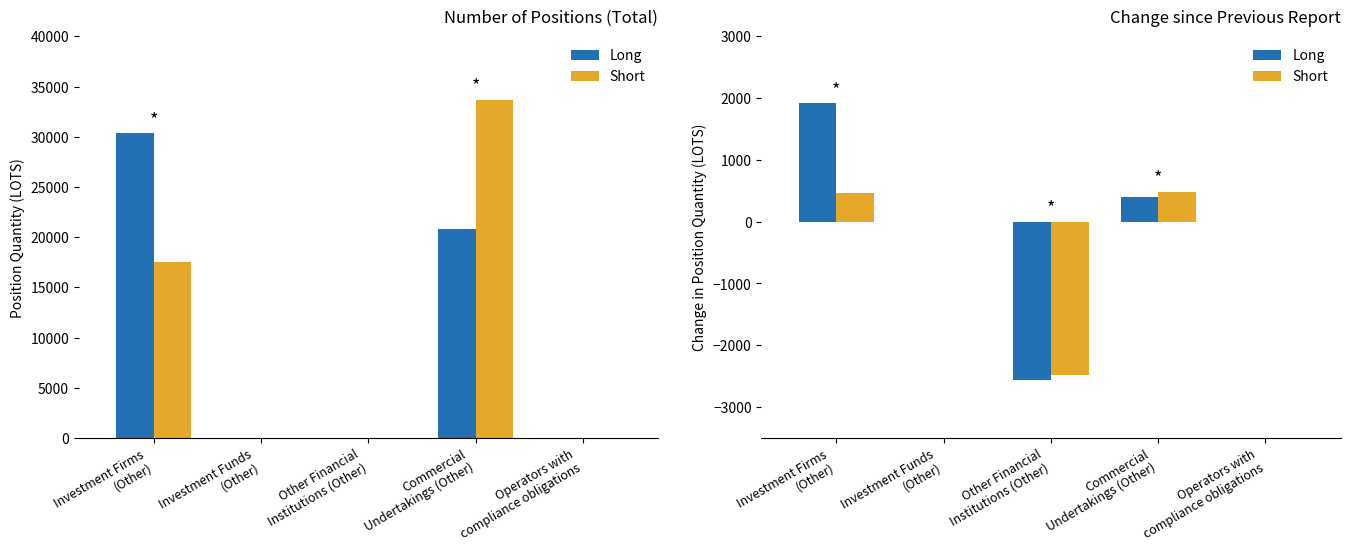

Is it true that Long equals 0.0 at Operators with
compliance obligations?

True